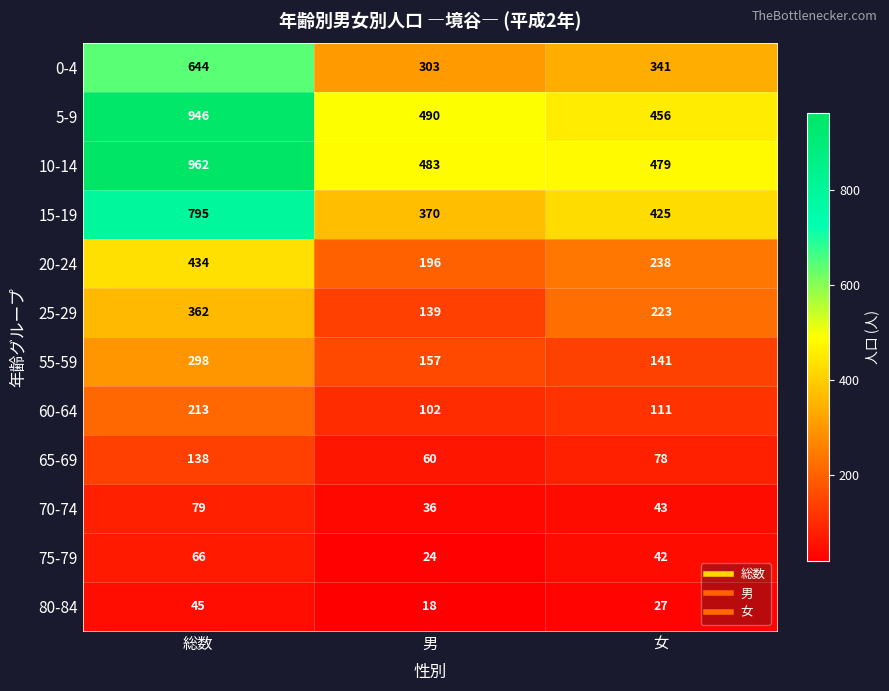

List the series in order of their peak value, highest first.

10-14, 5-9, 15-19, 0-4, 20-24, 25-29, 55-59, 60-64, 65-69, 70-74, 75-79, 80-84